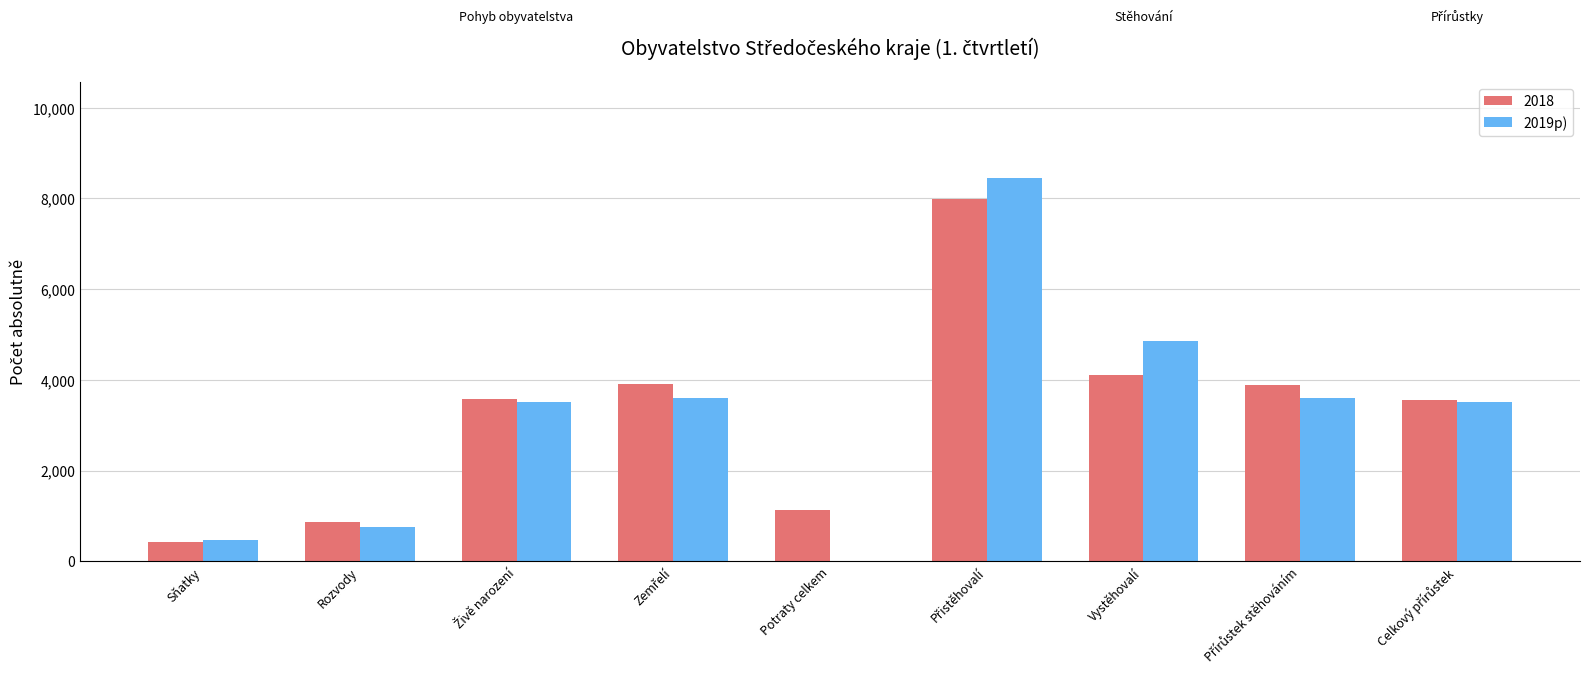

What is the approximate value of 2019p) at Sňatky?

476